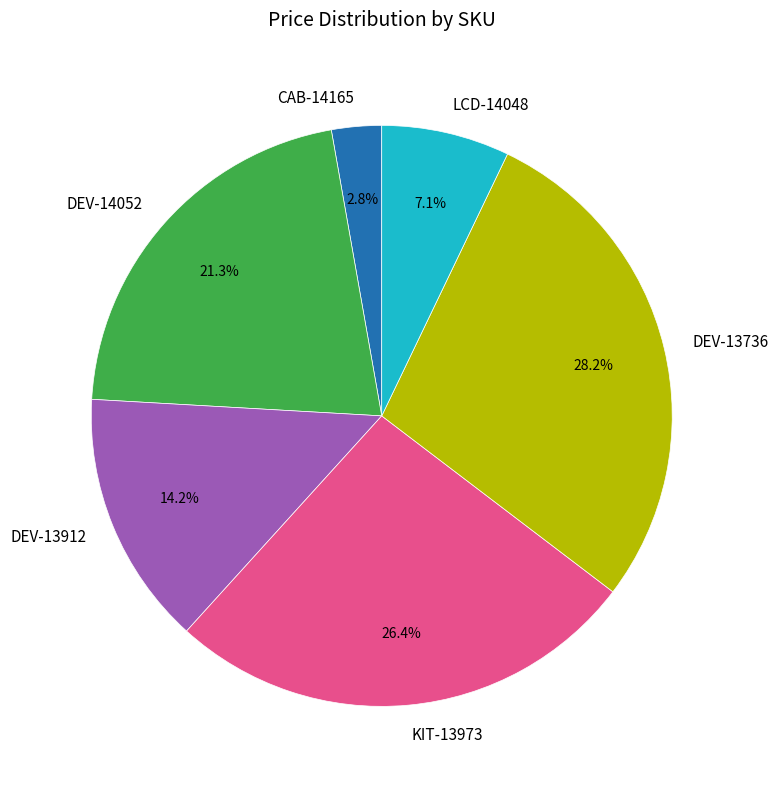

Which category has the biggest portion of the pie?

DEV-13736